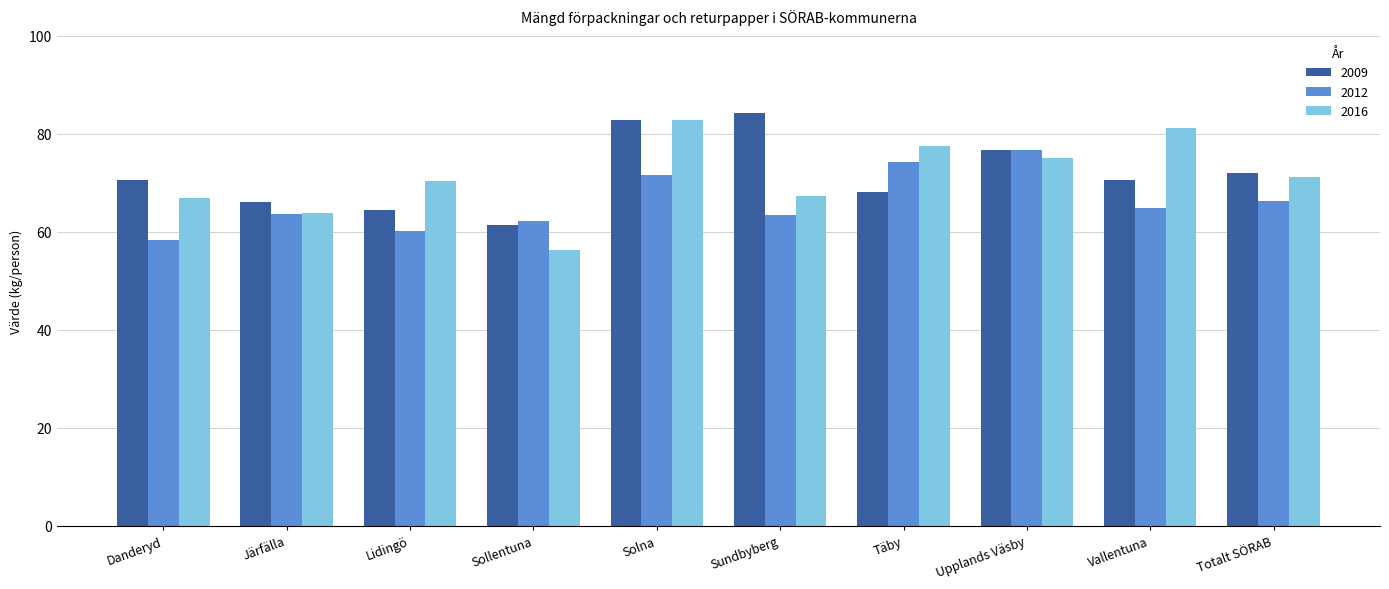

How many data points in 2016 are less than 71?

5